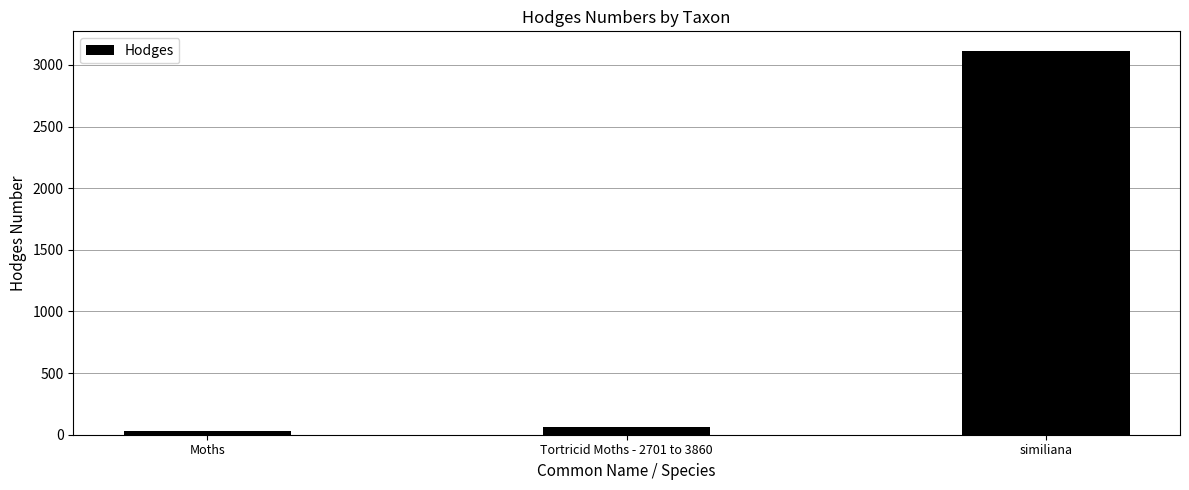

Reading left to right, list all the values displayed in this chart.

Moths=29.0	Tortricid Moths - 2701 to 3860=62.1	similiana=3116.1